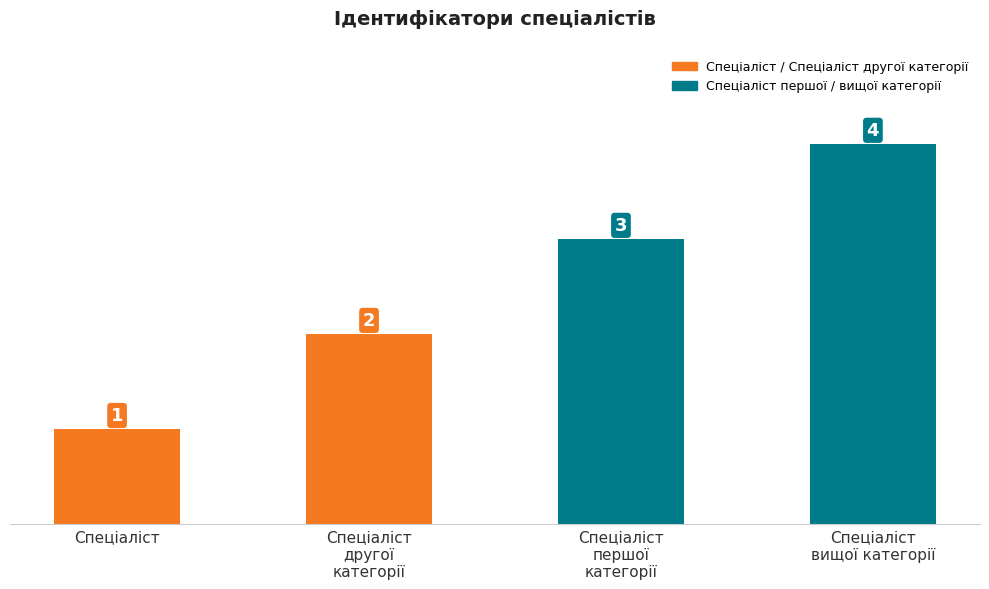

How many distinct data groups are displayed?

1